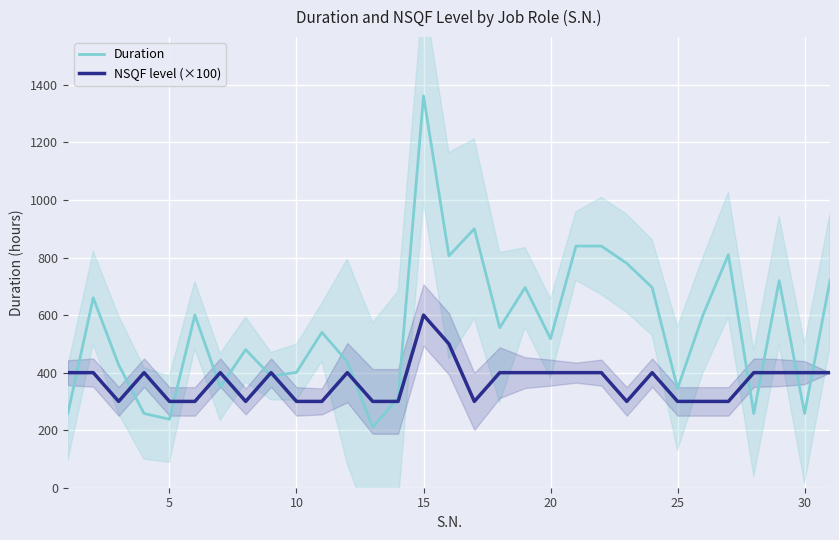

Which series has the largest total across all categories?

Duration